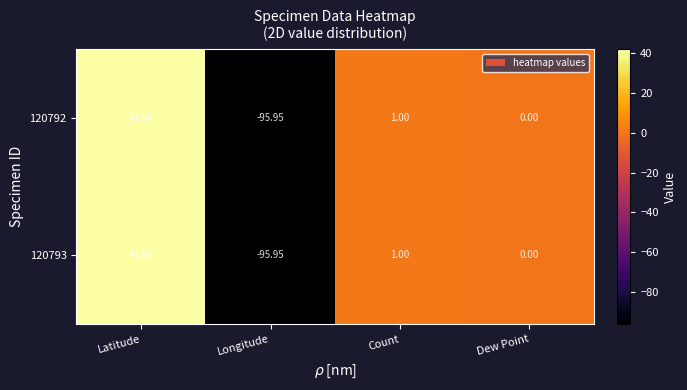

Which category has the lowest value in the 120792 series?

Longitude